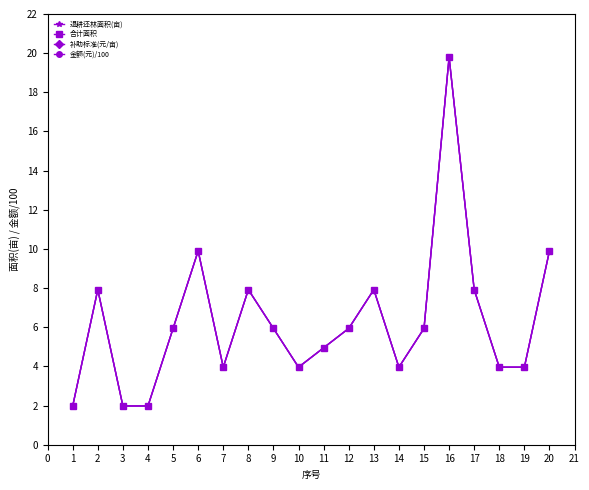

What is the highest value of the 合计面积 series?

19.8